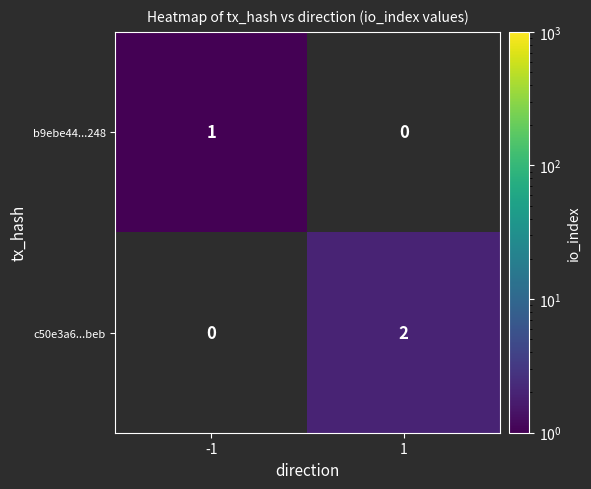

Is it true that b9ebe44...248 equals 1 at -1?

True